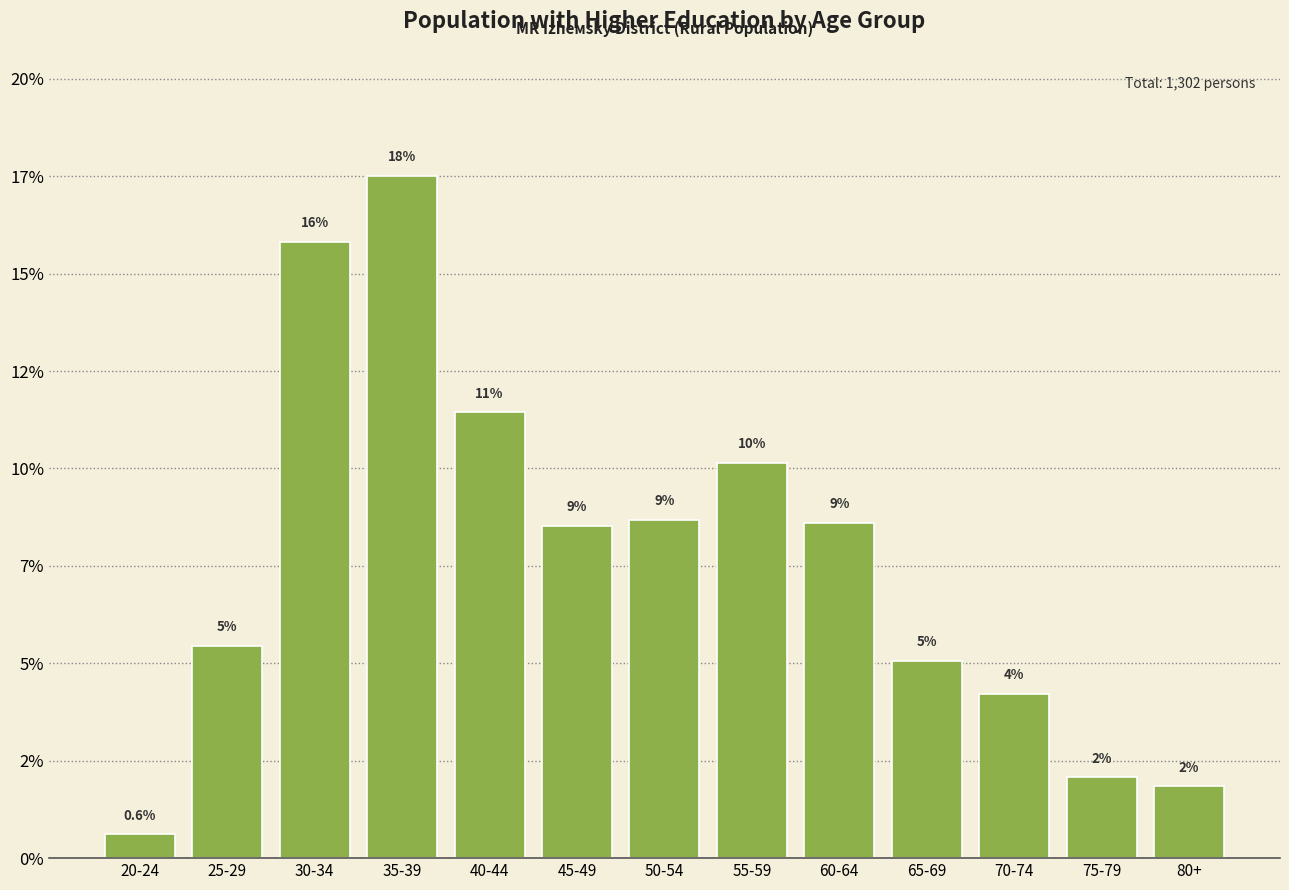

Does the chart contain any negative values?

No